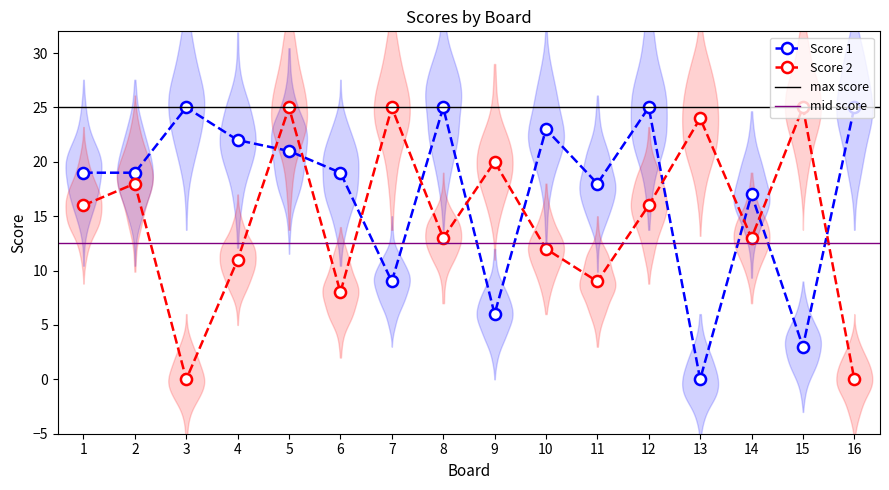

Rank the series by their maximum value, from highest to lowest.

Score 1, Score 2